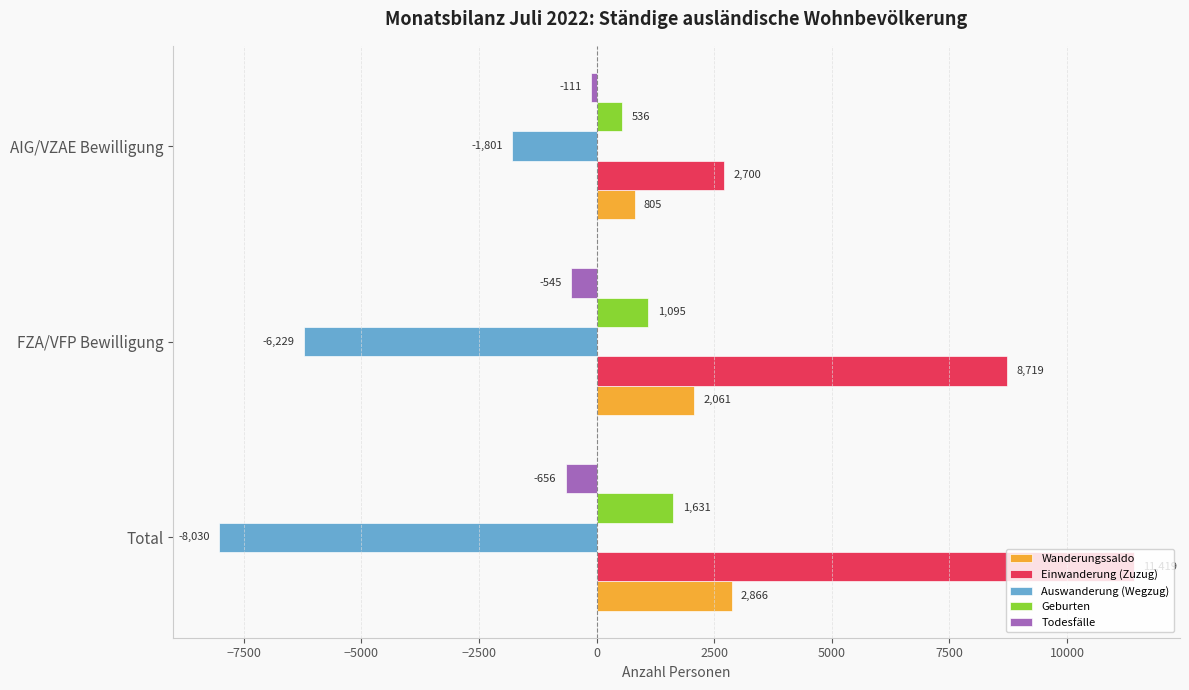

What is the total value across all series at Total?

7230